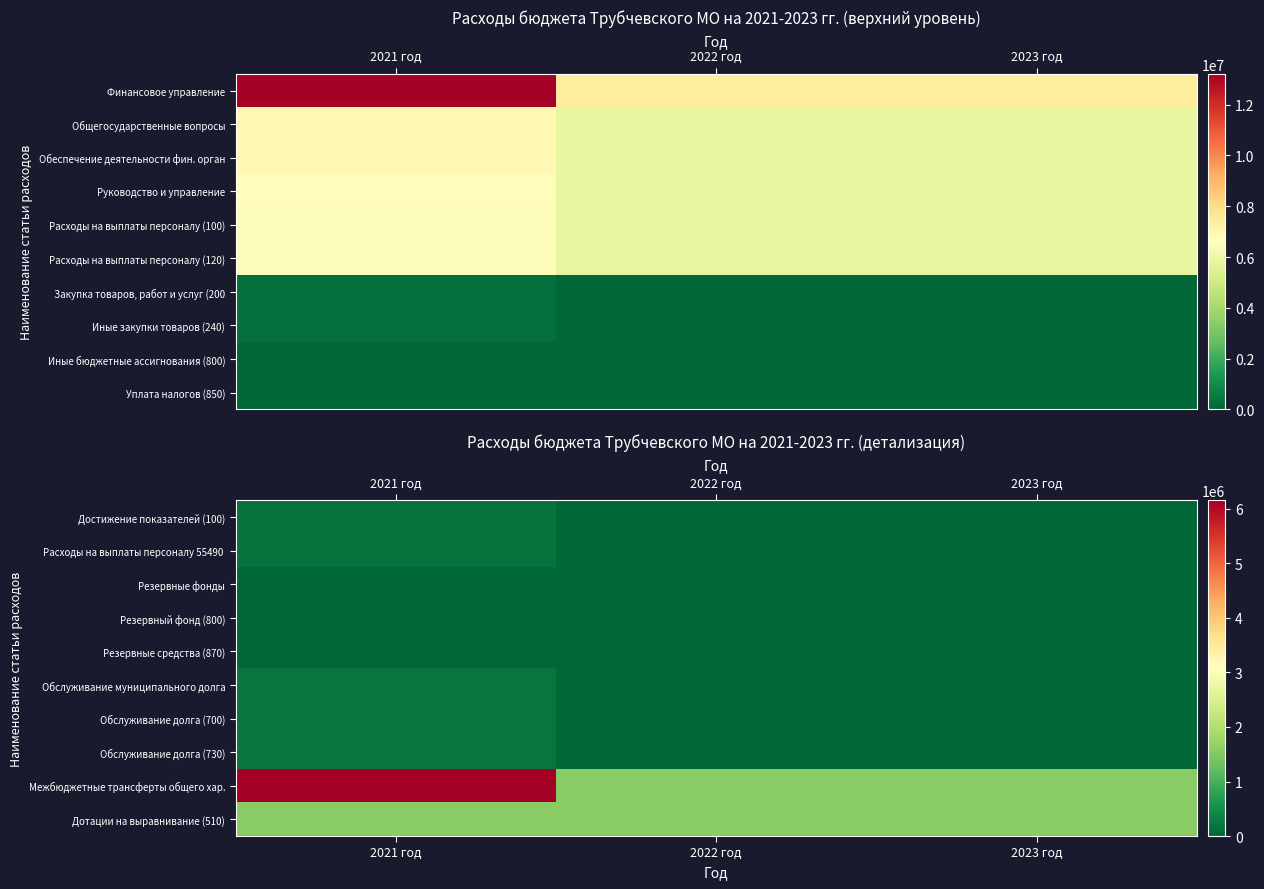

What is the total value across all series at 2021 год?

8599820.9